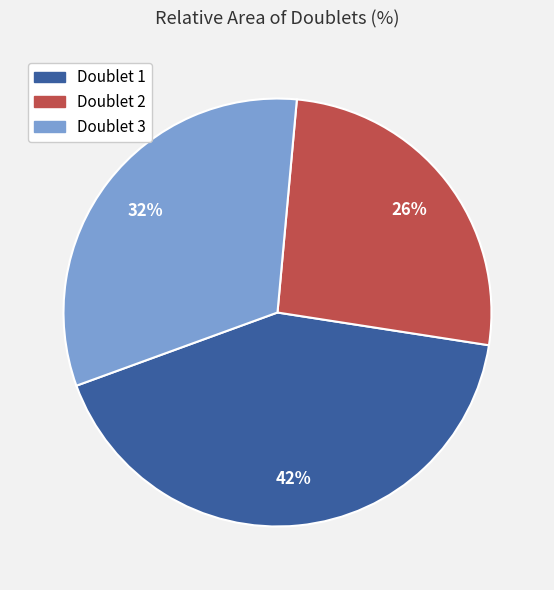

Does any single category account for the majority?

No